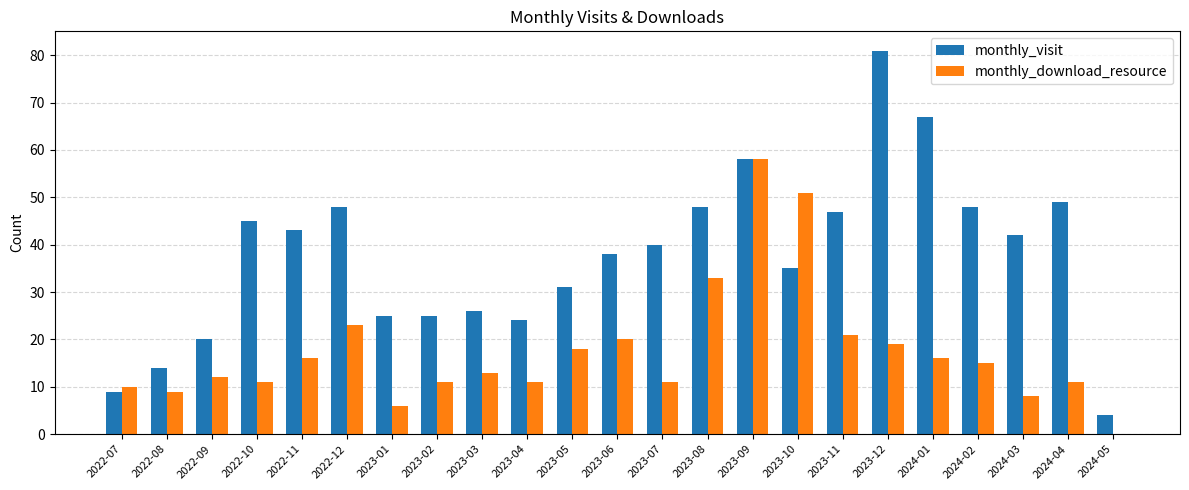

Which series changed the most between 2022-08 and 2022-12?

monthly_visit